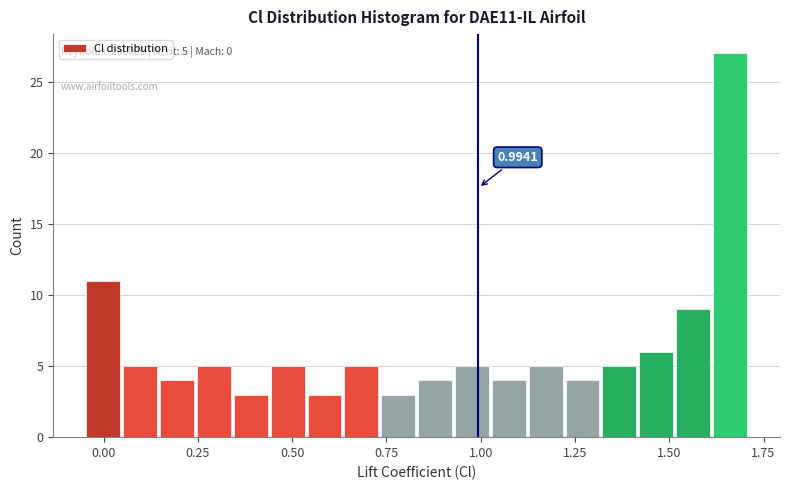

Read against the x-axis, roughly where is the centre of the tallest bar?

1.65